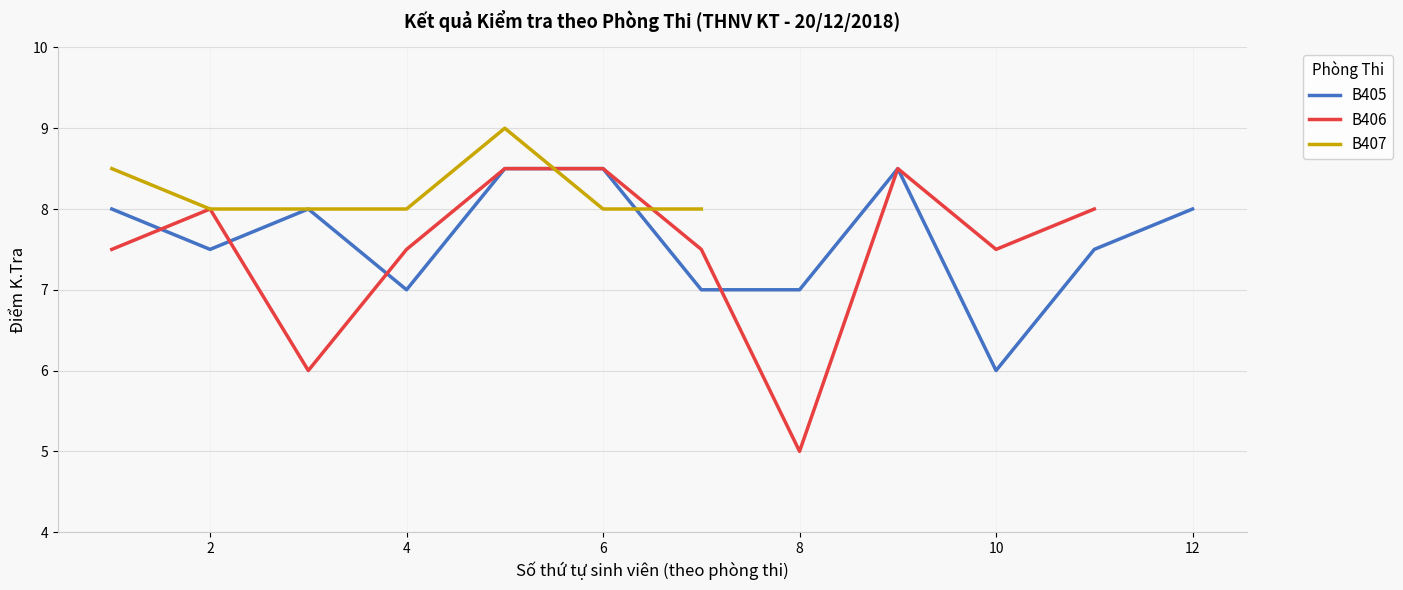

True or false: B405 has a value of 2.9 at 8.

False